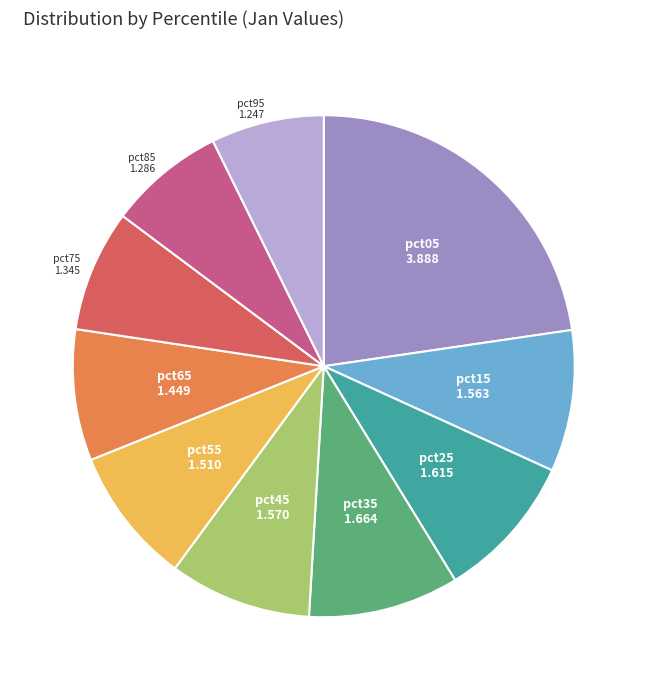

Does any single category account for the majority?

No